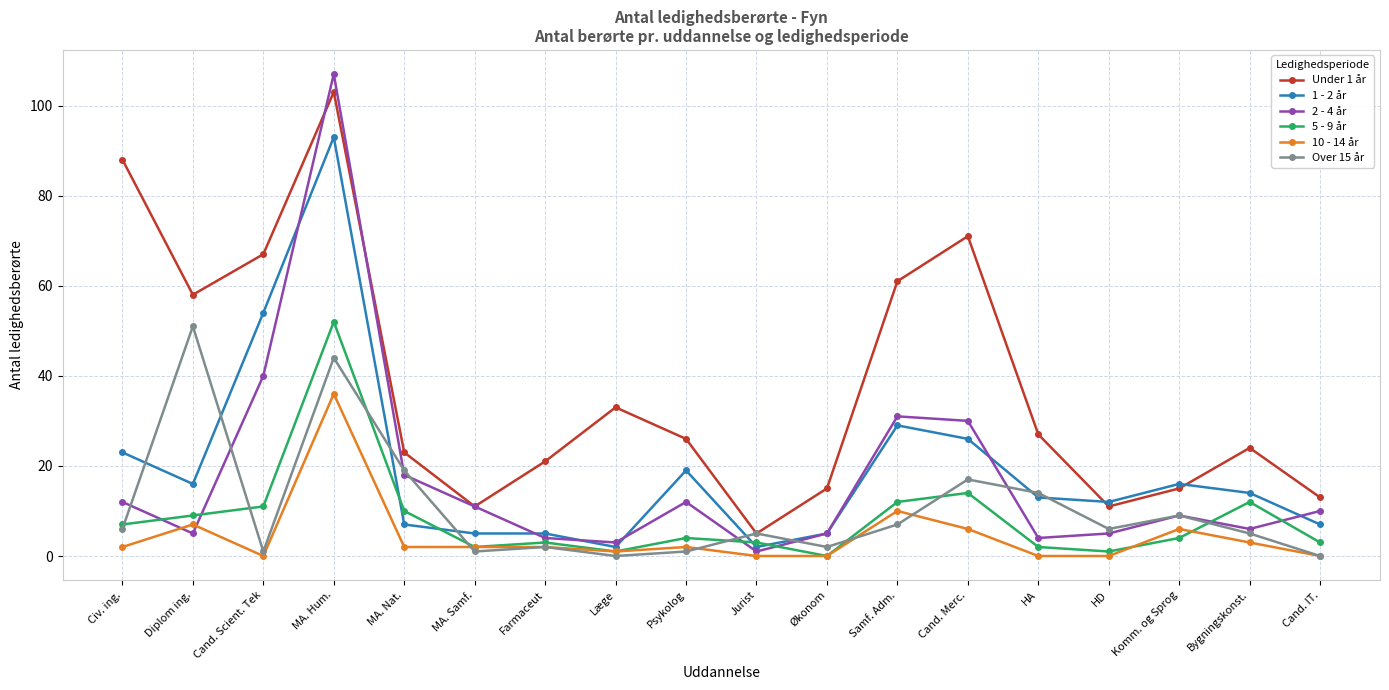

What is the highest value of the Over 15 år series?

51